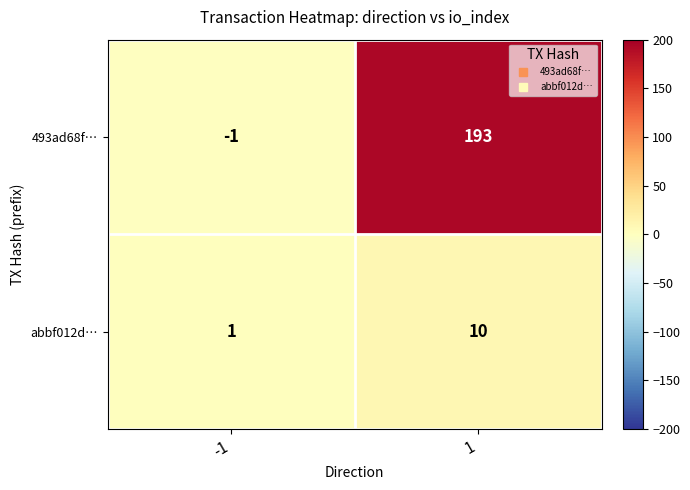

Rank the series by their maximum value, from lowest to highest.

abbf012d…, 493ad68f…